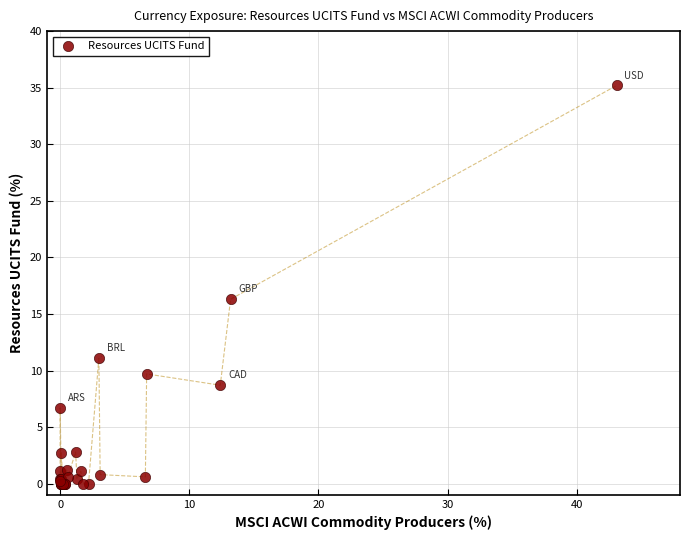

What Y value in the scatter plot is closest to 17?

16.3